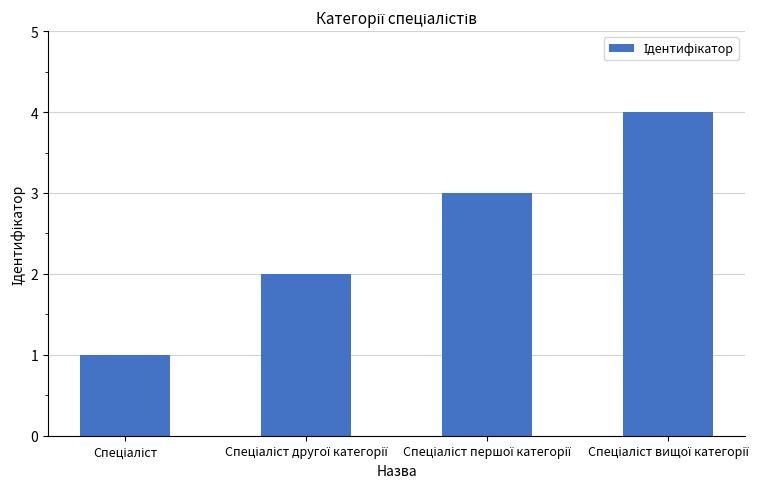

What is the greatest value displayed?

4